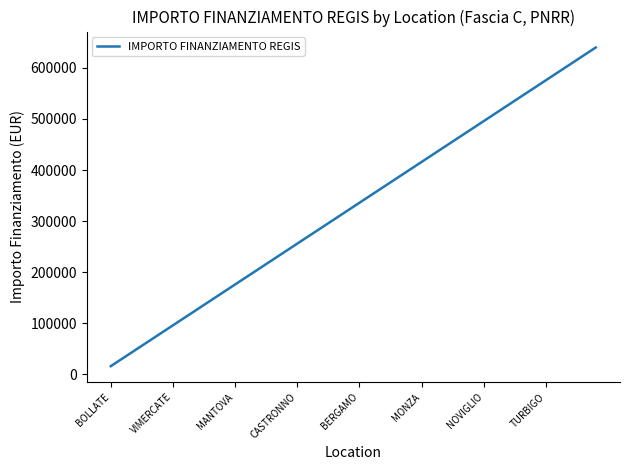

What is the maximum value shown in the chart?

640000